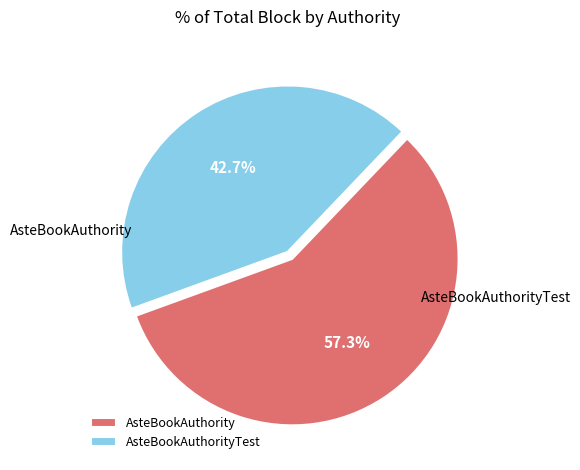

What is the change in value from AsteBookAuthority to AsteBookAuthorityTest?

-2229088